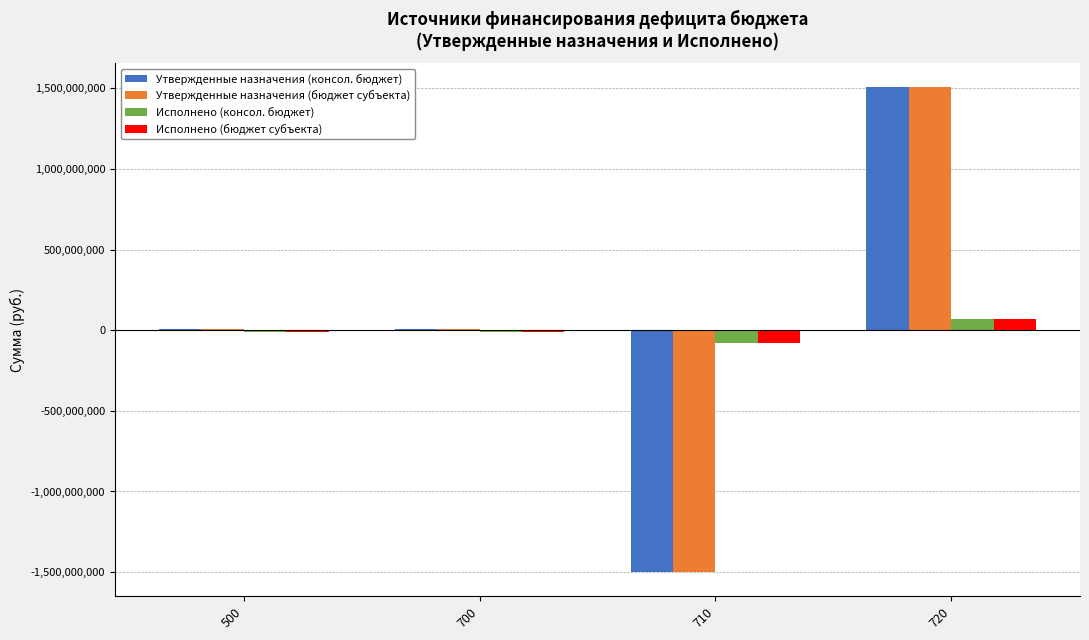

What is the total value across all series at 710?

-3160888567.0